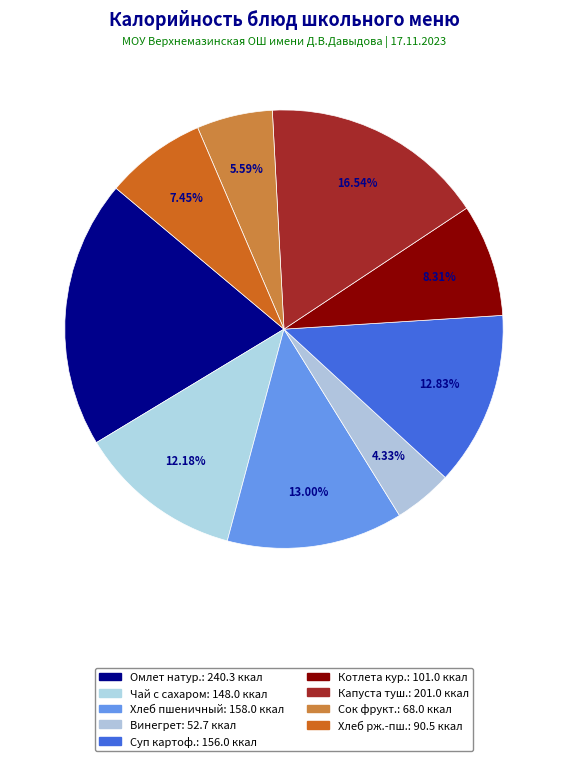

How many slices are in this pie chart?

9